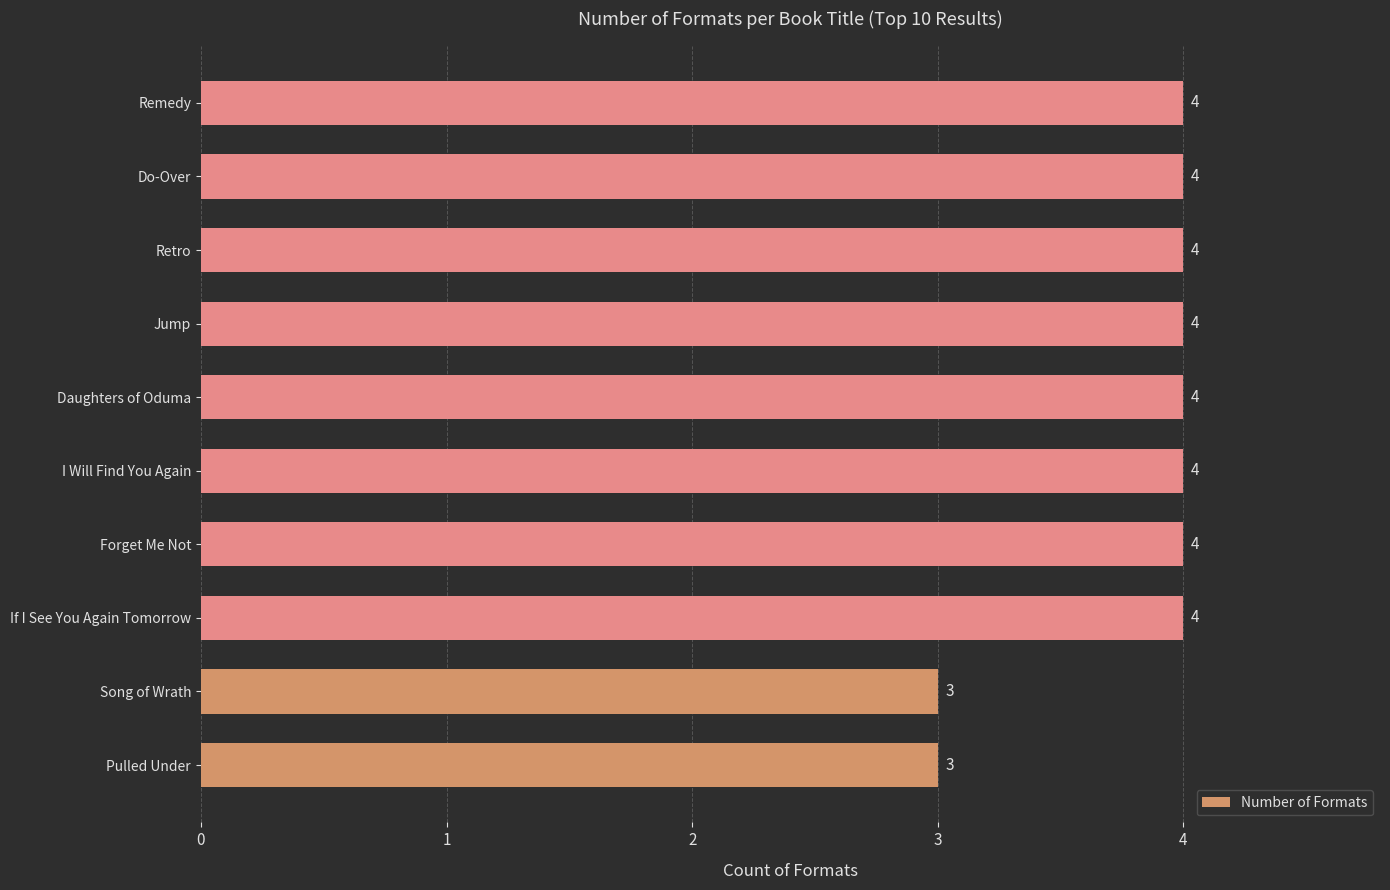

Count the values in the range 4 to 5.

8